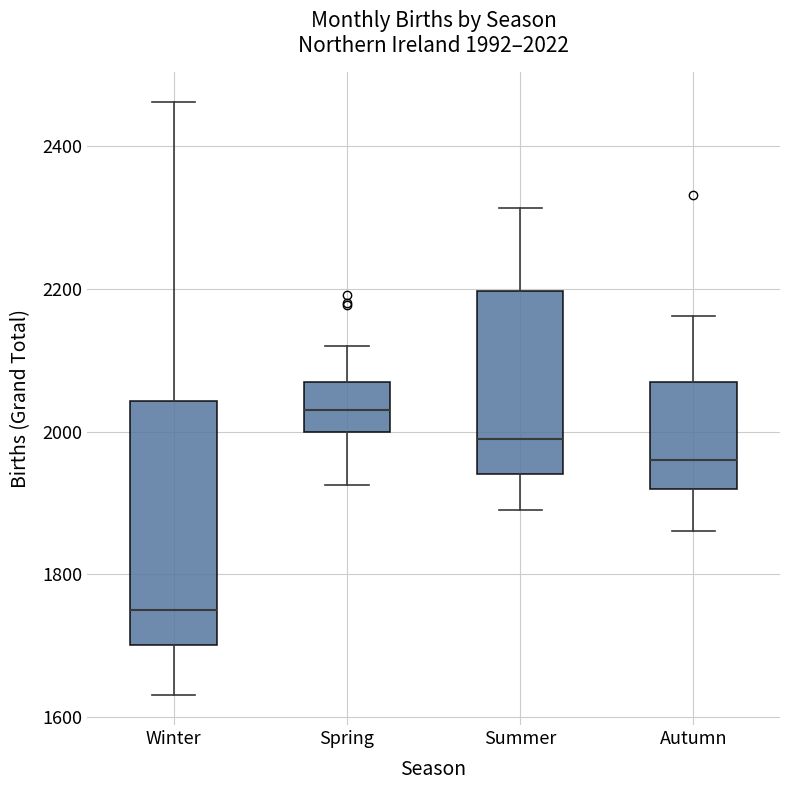

Comparing the boxes themselves (not the whiskers), which one is the tallest?

Winter